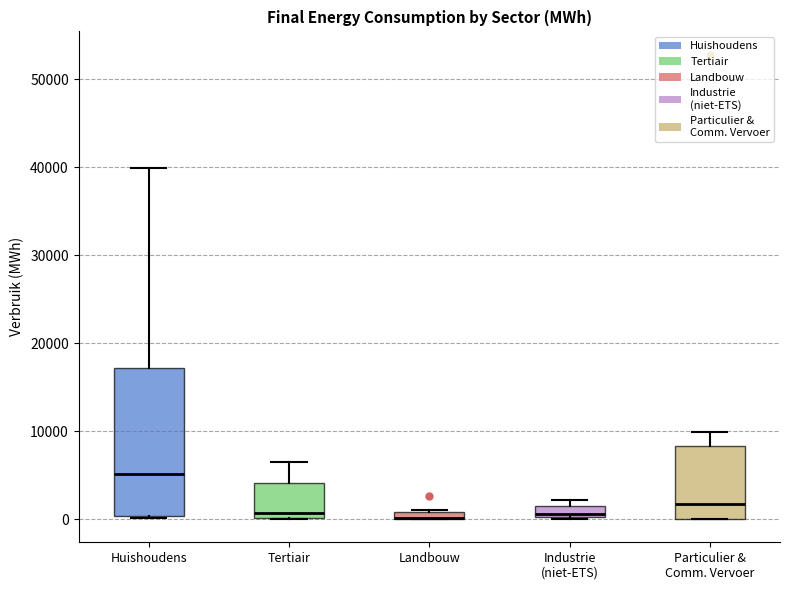

Comparing the boxes themselves (not the whiskers), which one is the tallest?

Huishoudens